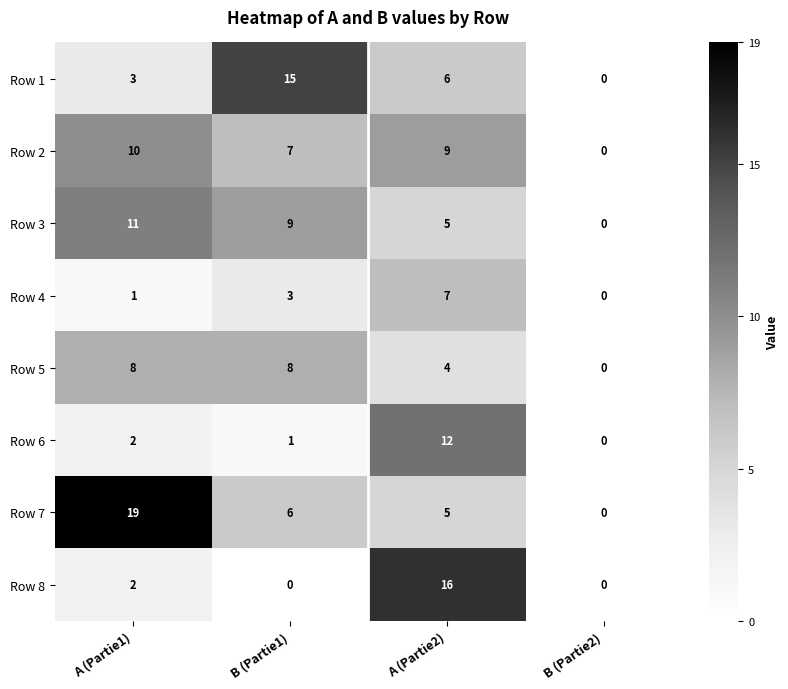

True or false: Row 7 has a value of 2 at A (Partie2).

False